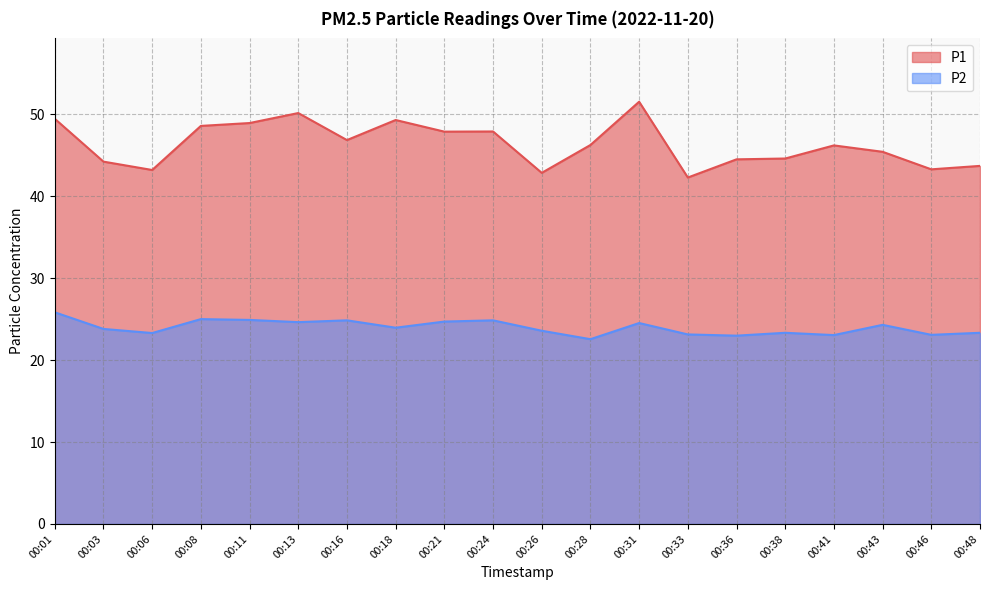

Read the P1 value at 00:41.

46.2